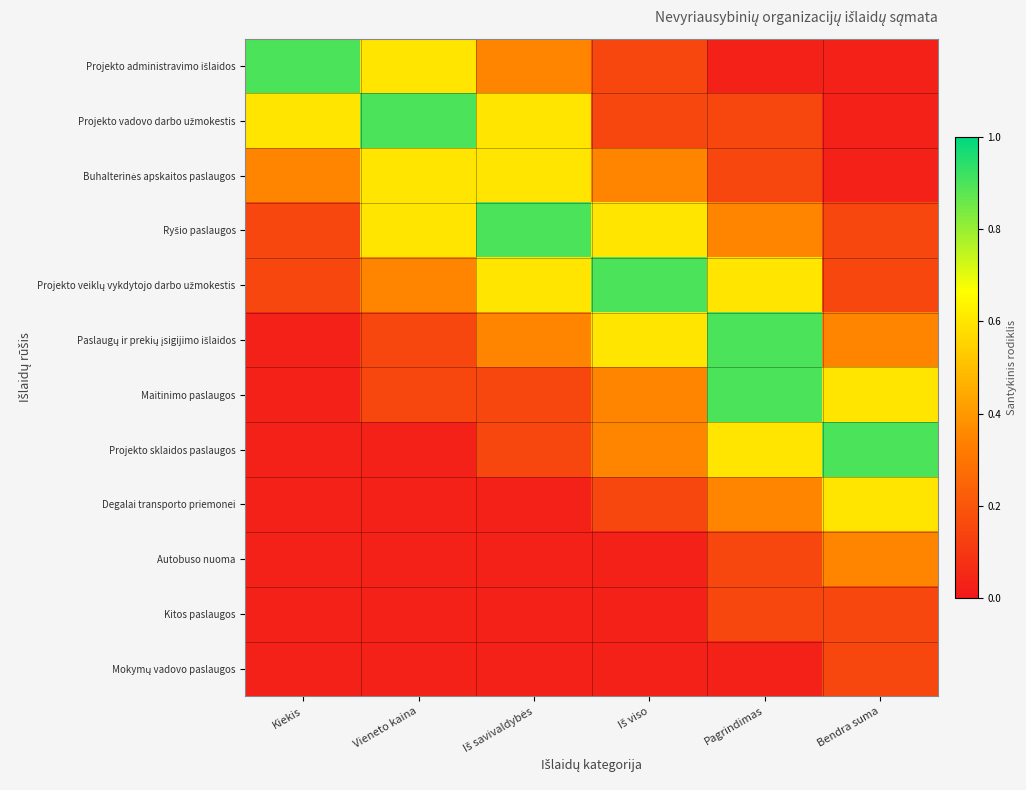

Which has a higher value, Vieneto kaina or Iš savivaldybės?

Vieneto kaina